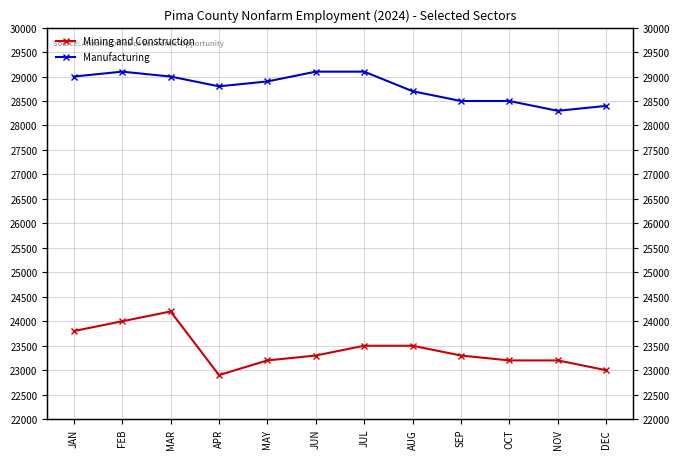

Which series changed the most between AUG and OCT?

Mining and Construction